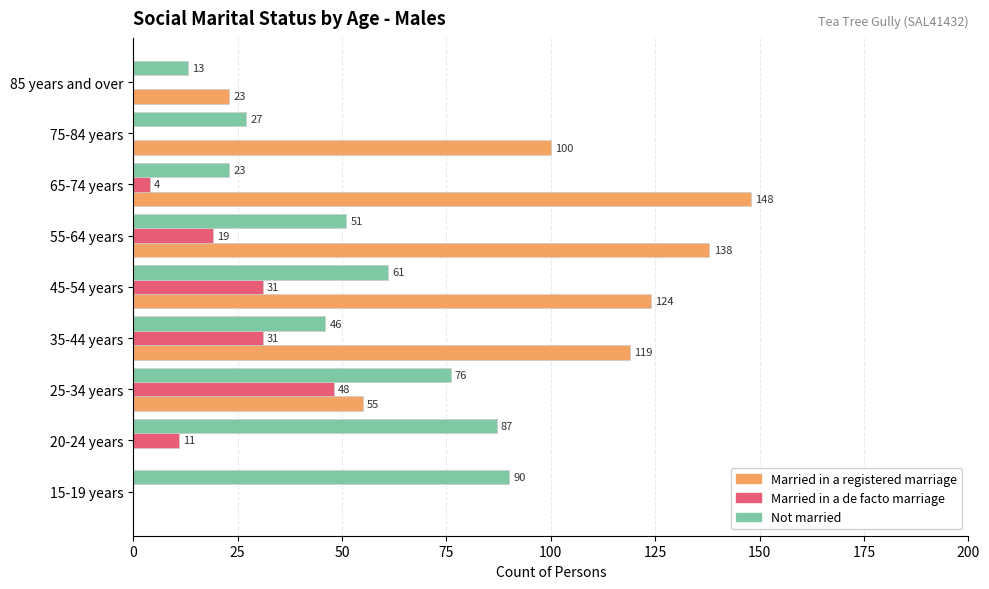

What is the maximum value shown in the chart?

148